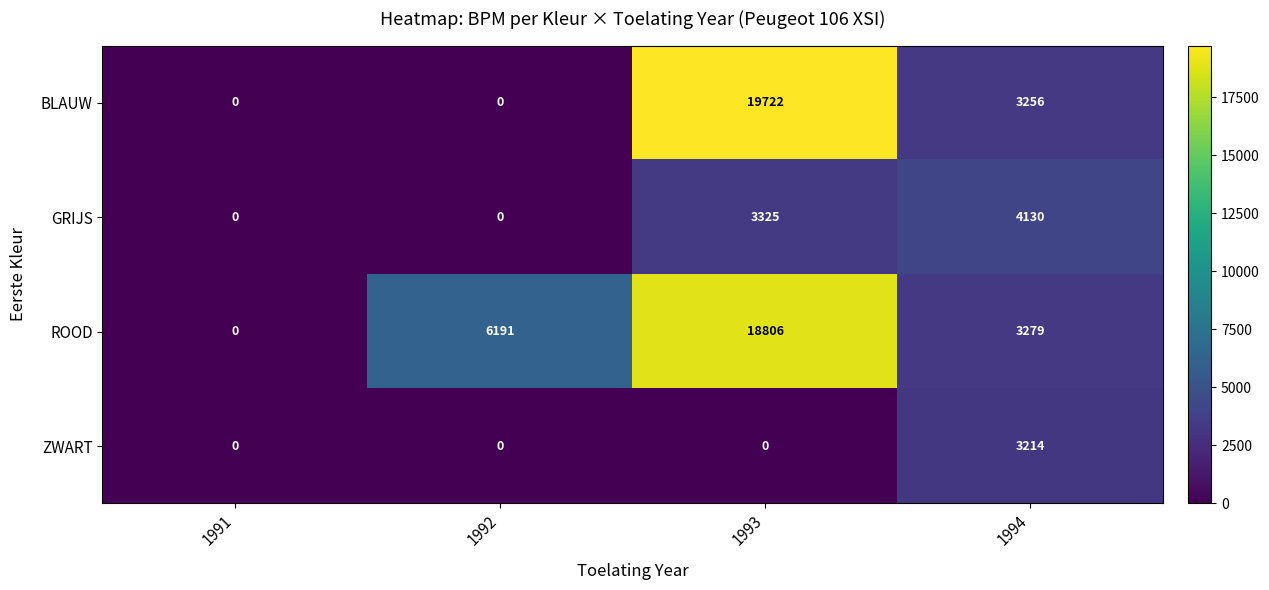

The value of BLAUW at 1993 is 19722. True or false?

True